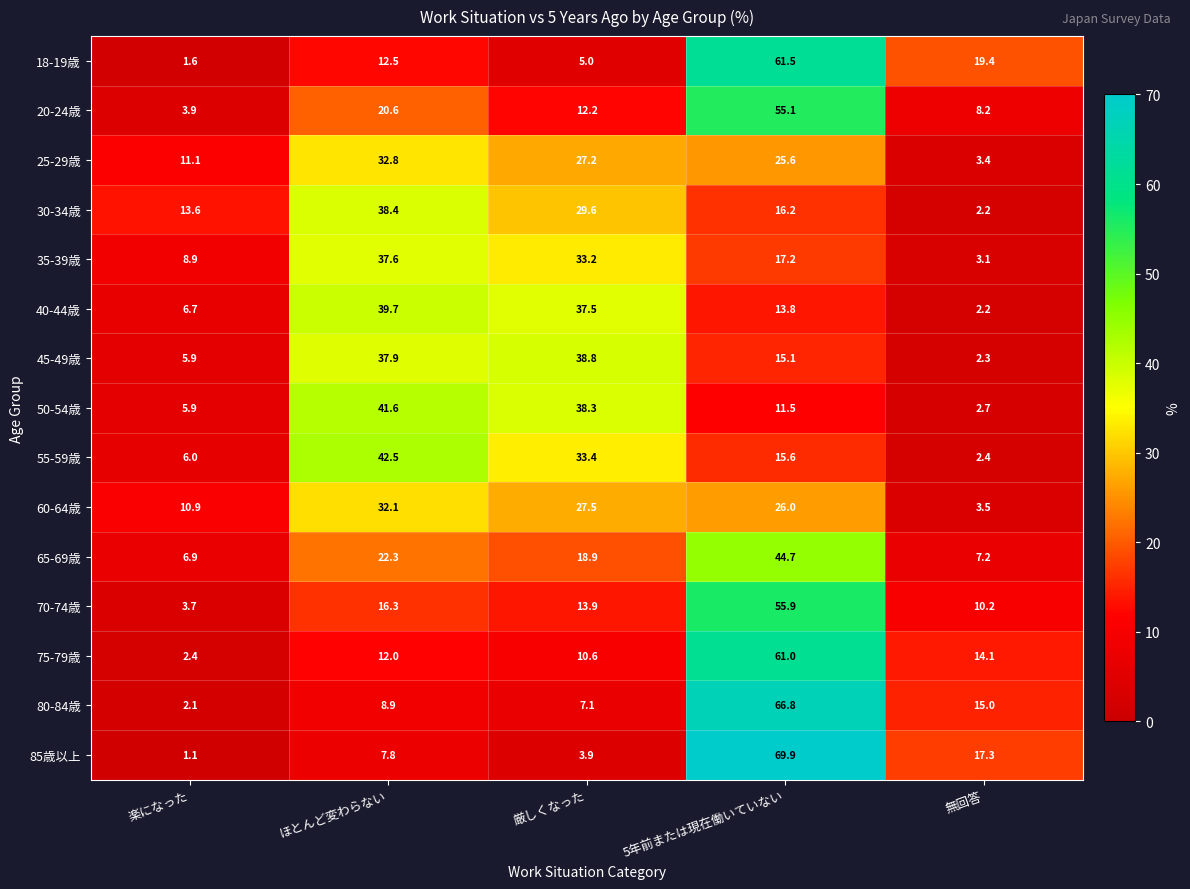

What is the total value across all series at 5年前または現在働いていない?

555.9